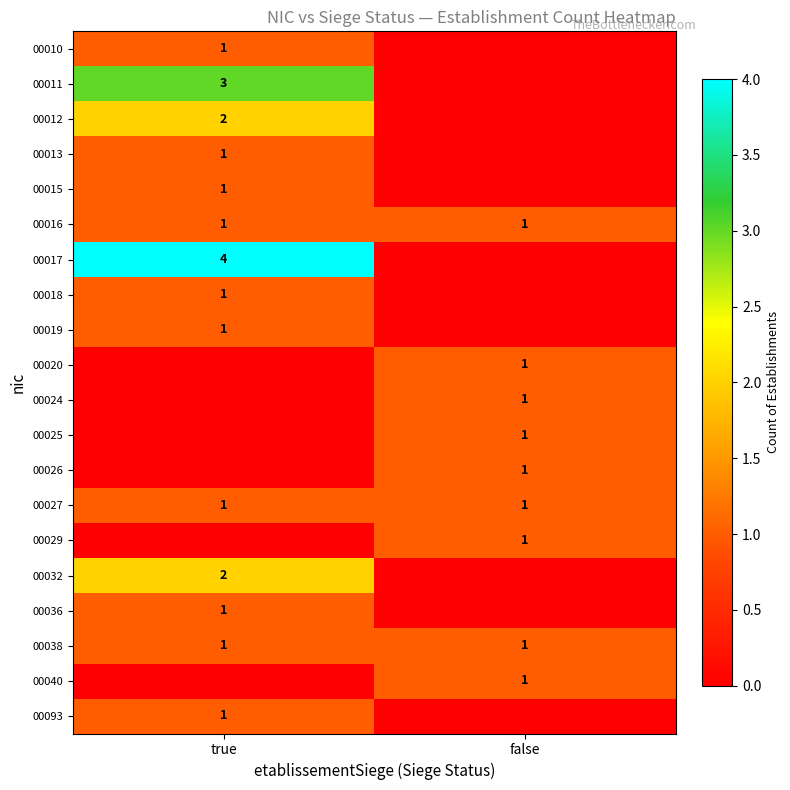

The value of 00026 at false is 2. True or false?

False